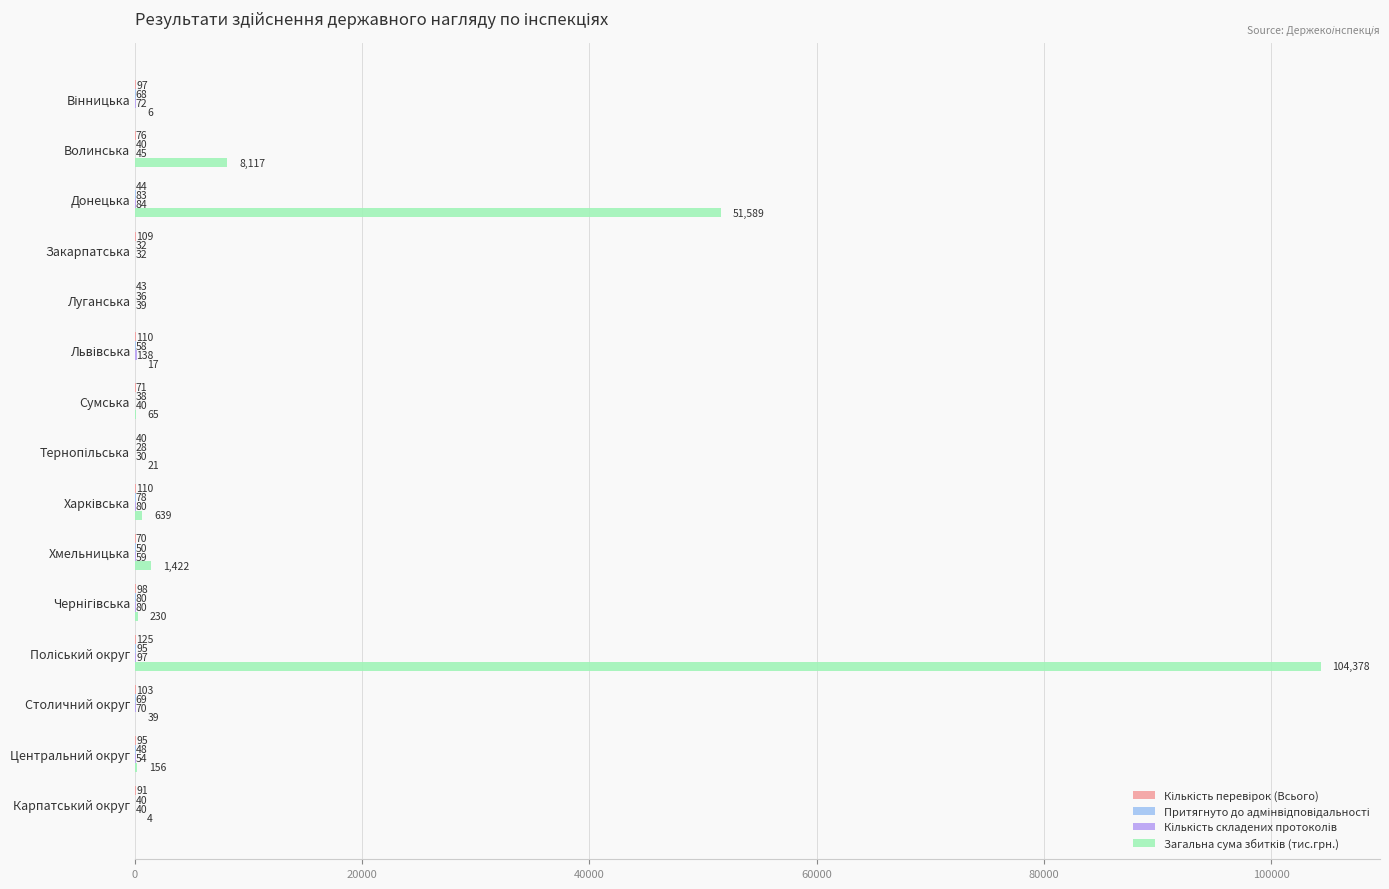

List the series in order of their peak value, highest first.

Загальна сума збитків (тис.грн.), Кількість складених протоколів, Кількість перевірок (Всього), Притягнуто до адмінвідповідальності